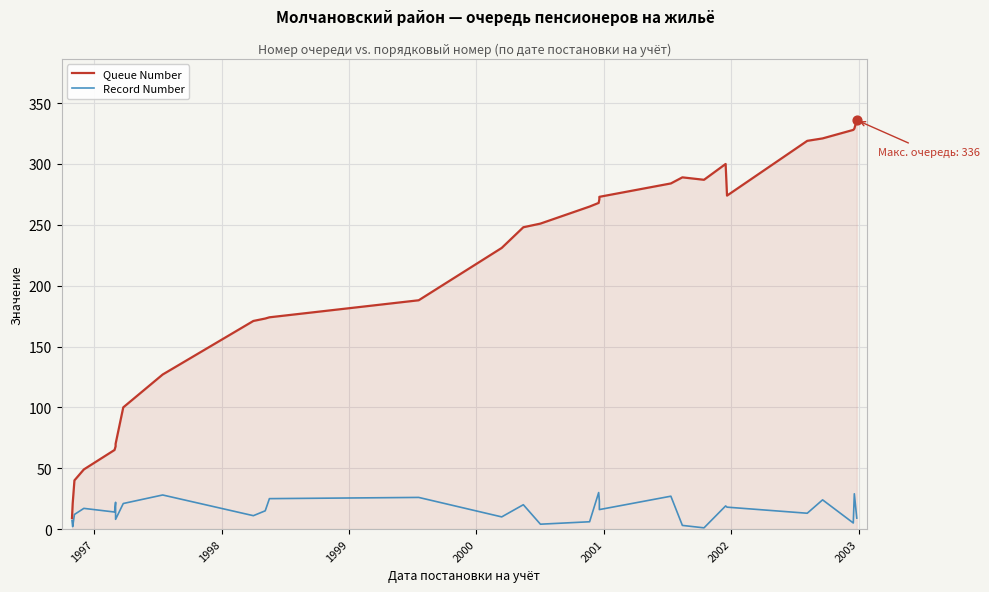

Which series reaches the maximum Y coordinate?

Queue Number